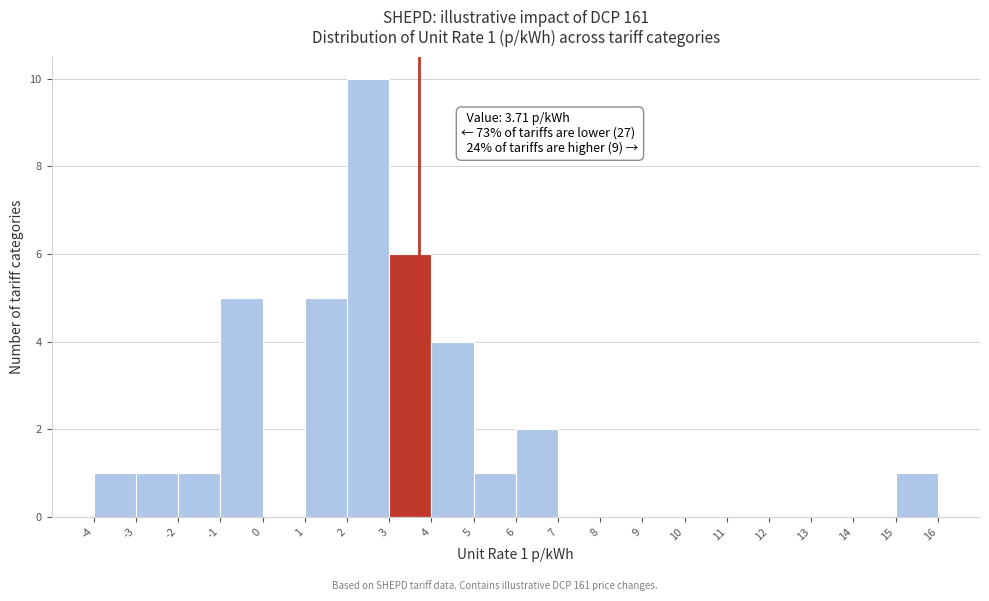

Which range on the x-axis has the tallest bar?

2 to 3